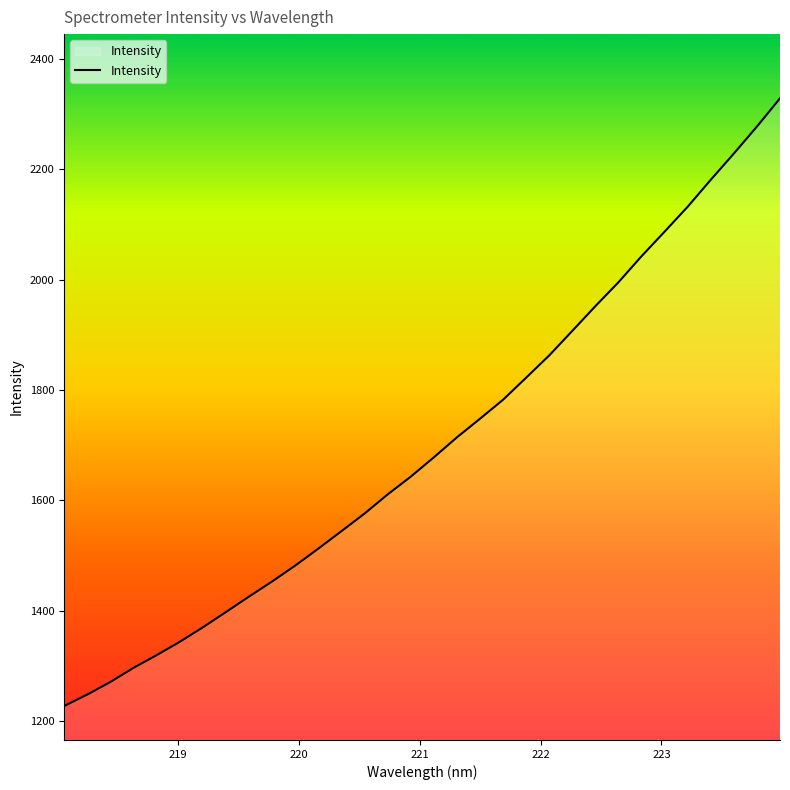

What is the maximum value shown in the chart?

2328.9